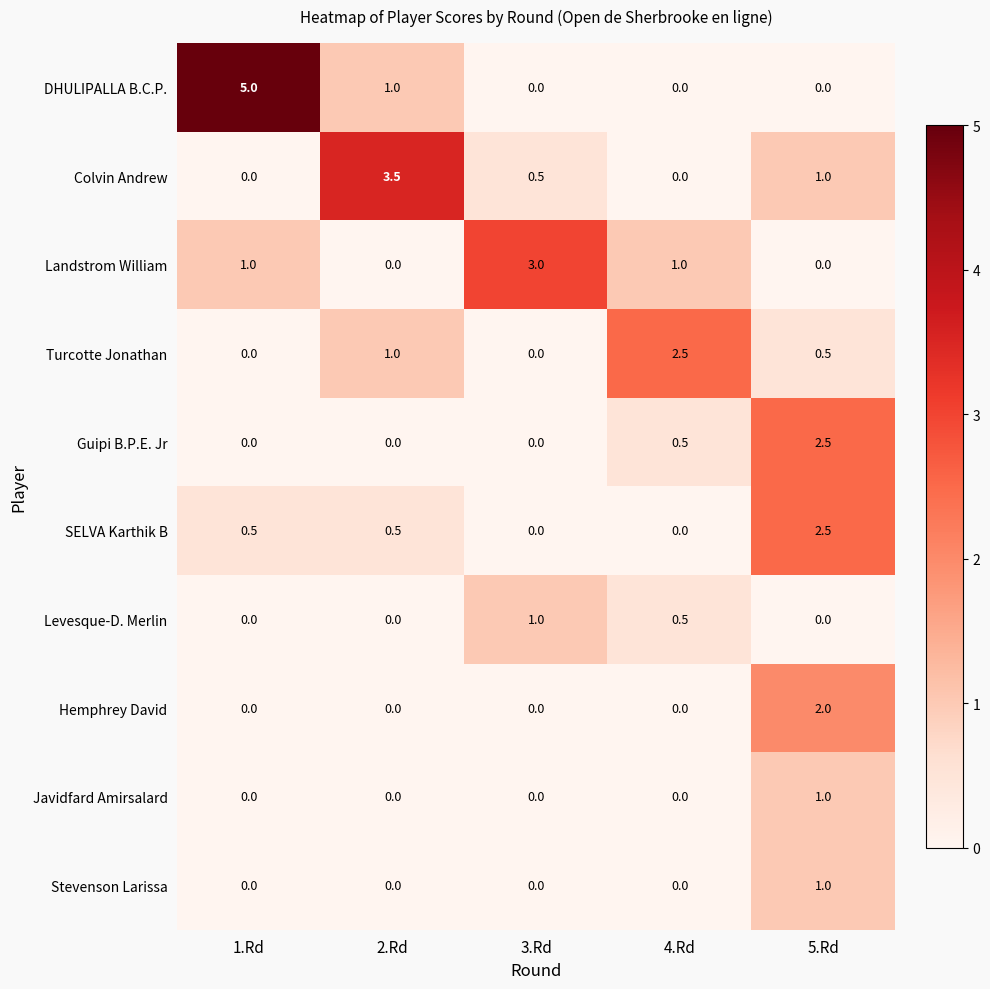

Count the SELVA Karthik B values in the range 0 to 1.

4